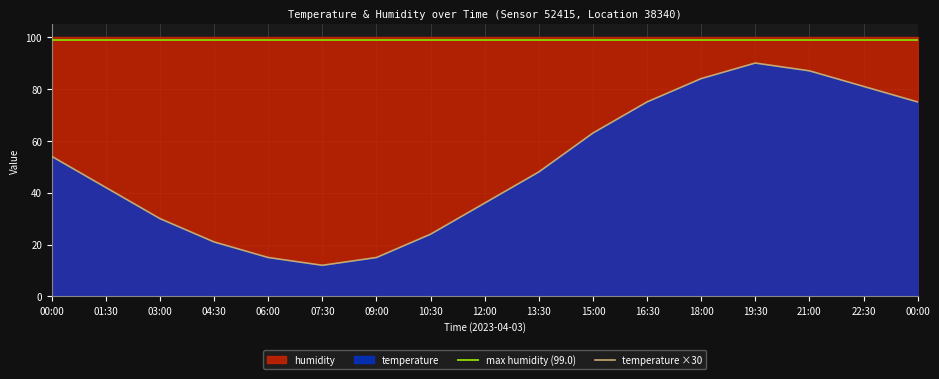

What is the average value of the temperature ×30 series?

50